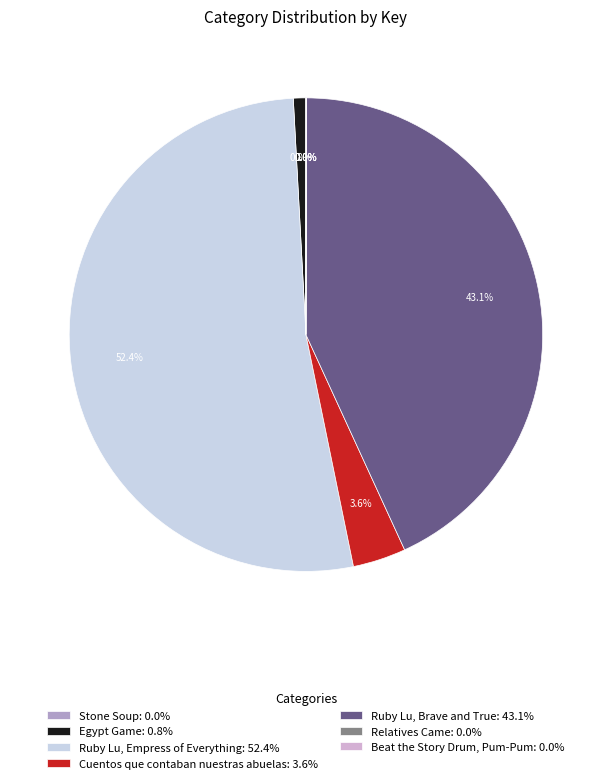

What portion of the pie excludes Cuentos que contaban nuestras abuelas: 3.6%?

96.4%